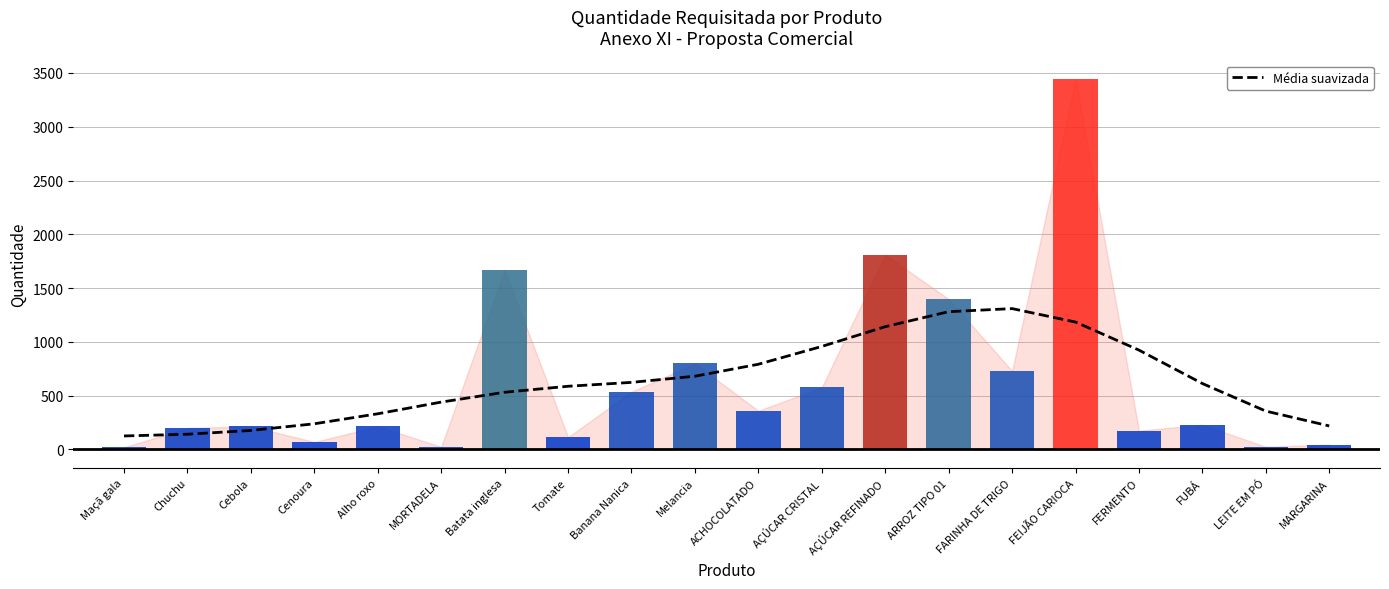

Which category has the lowest value across all series?

Maçã gala